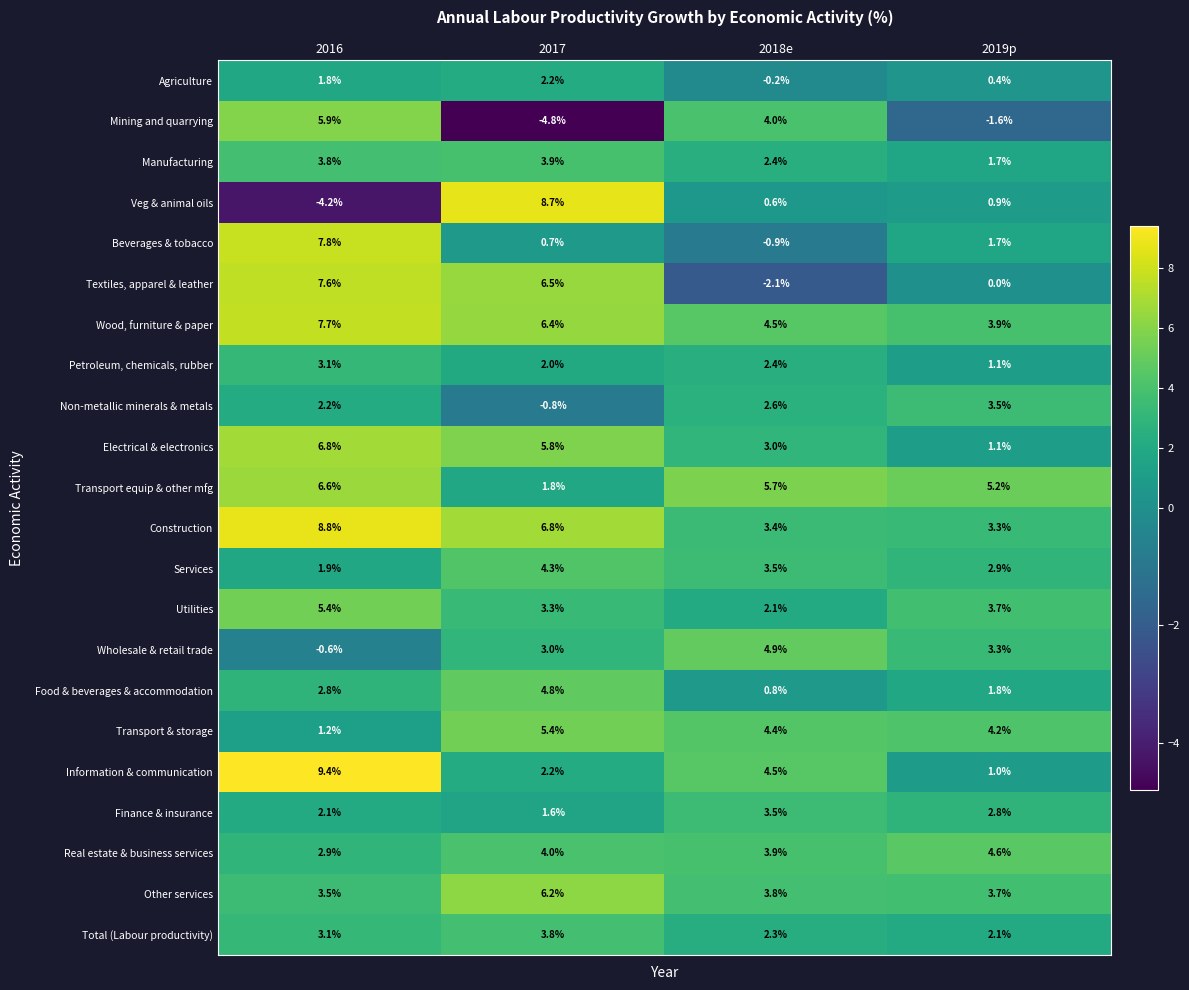

What is the approximate value of Utilities at 2017?

3.3